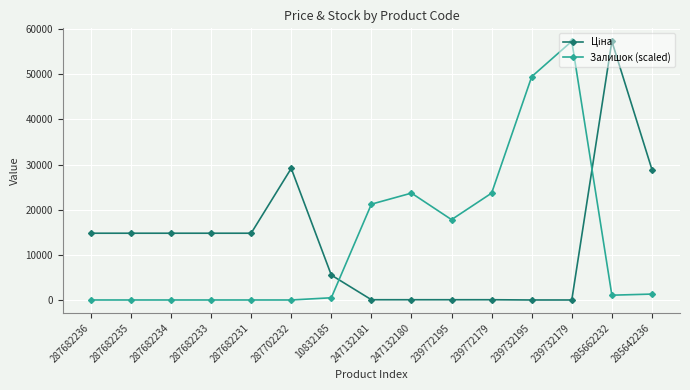

How many data points in Залишок (scaled) are above 1115?

8